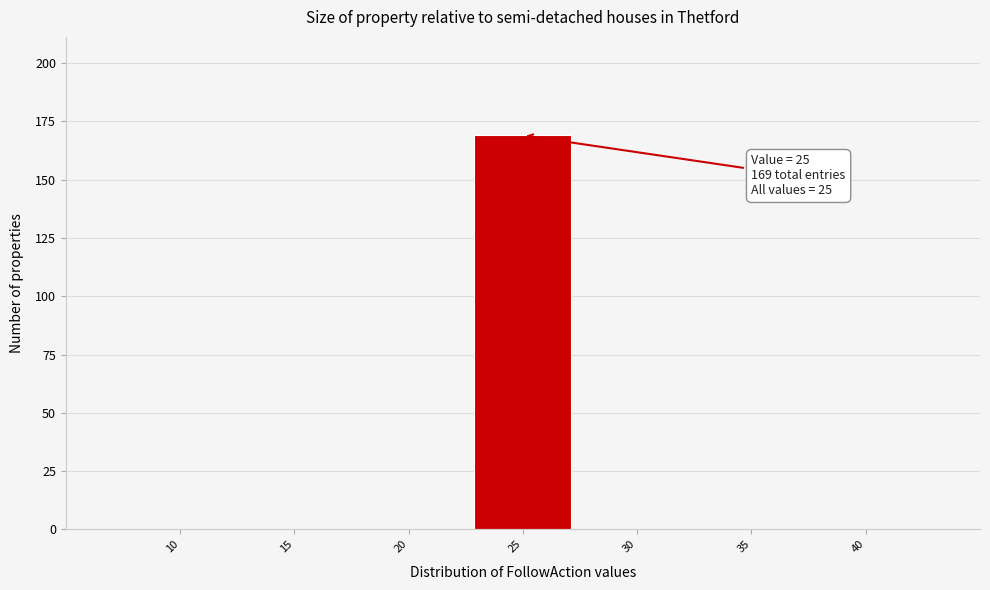

Reading left to right, what are all the values shown in this chart?

10=0	15=0	20=0	25=169	30=0	35=0	40=0